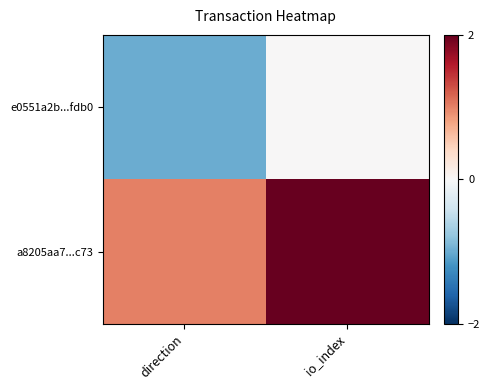

Reading left to right, list all the values displayed in this chart.

e0551a2b...fdb0: direction=-1	io_index=0
a8205aa7...c73: direction=1	io_index=2